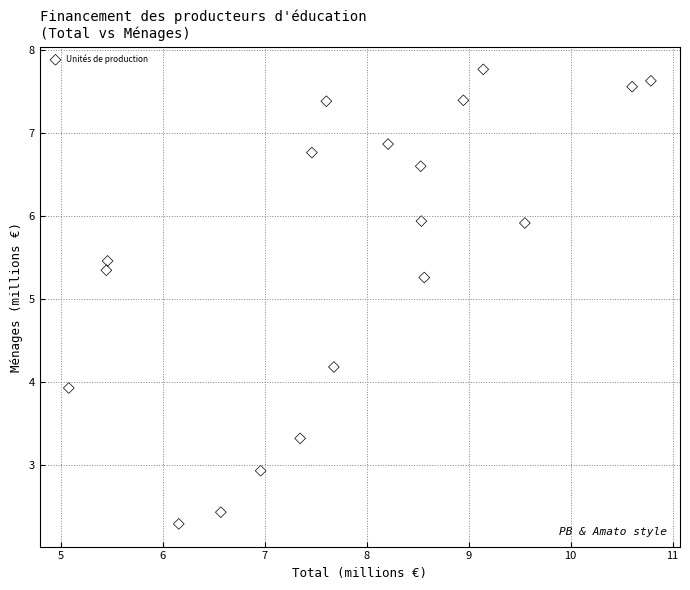

What is the range of Y values (max minus min)?

5.5